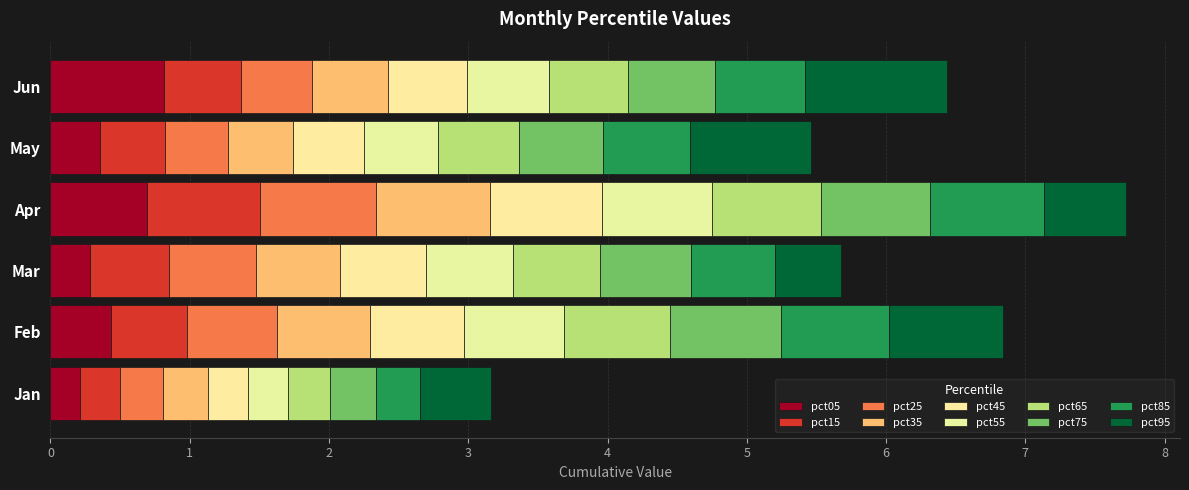

How many categories are shown in the chart?

6